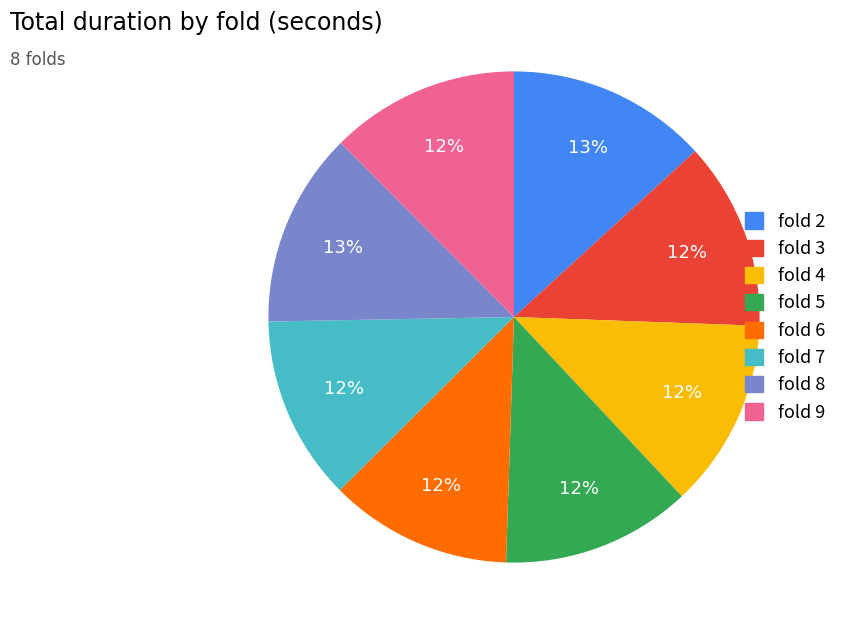

To the nearest percent, what is the difference between the largest and smallest slice percentages?

1%